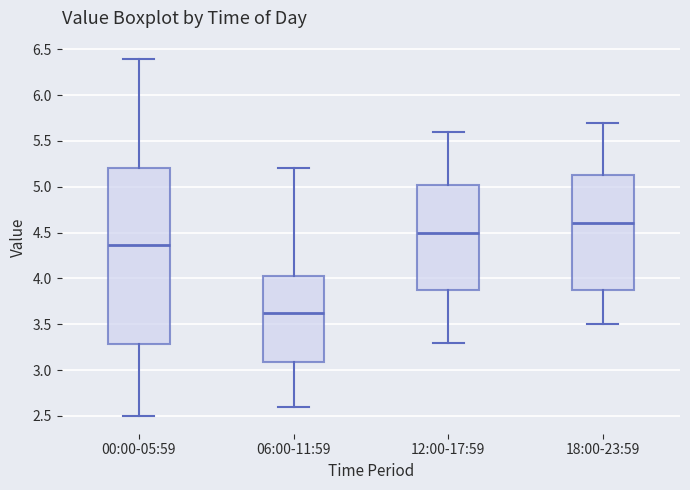

Reading left to right, transcribe this box plot: for each box, give where its median line is, the range the box spans, and where its two whiskers end, as read against the y-axis. The values are not printed on the chart, so give them approximately, as read against the axis.

00:00-05:59: median 4.35, box 3.30 to 5.20, whiskers 2.50 to 6.40
06:00-11:59: median 3.60, box 3.10 to 4.05, whiskers 2.60 to 5.20
12:00-17:59: median 4.50, box 3.90 to 5.05, whiskers 3.30 to 5.60
18:00-23:59: median 4.60, box 3.90 to 5.15, whiskers 3.50 to 5.70